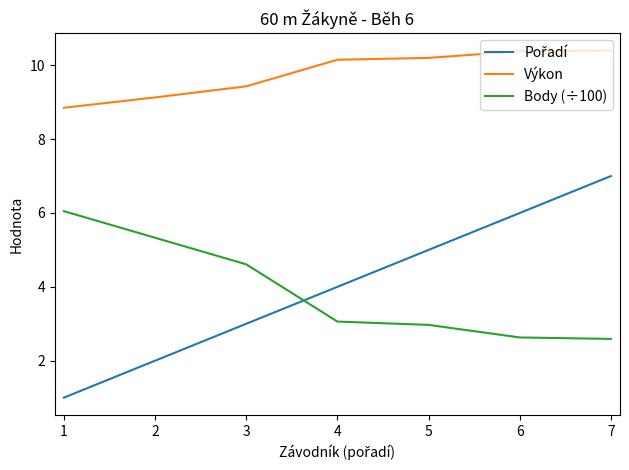

Is it true that Body (÷100) equals 6.0 at 1?

True